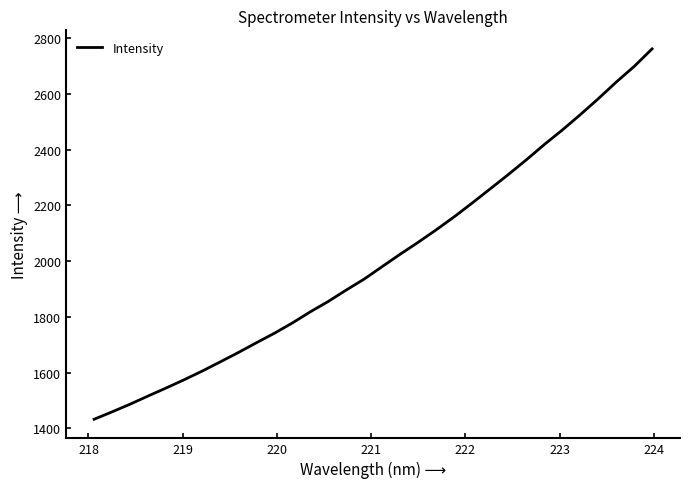

Reading left to right, list all the values displayed in this chart.

1433.1	1459.7	1487.2	1516.6	1545.2	1574.9	1605.8	1638.8	1672.2	1707.1	1741.2	1778.1	1818.1	1855.5	1896.4	1935.8	1980.6	2024.9	2067.7	2112.3	2159.0	2208.4	2259.2	2310.1	2362.8	2417.6	2469.6	2524.6	2581.7	2641.5	2697.8	2760.8